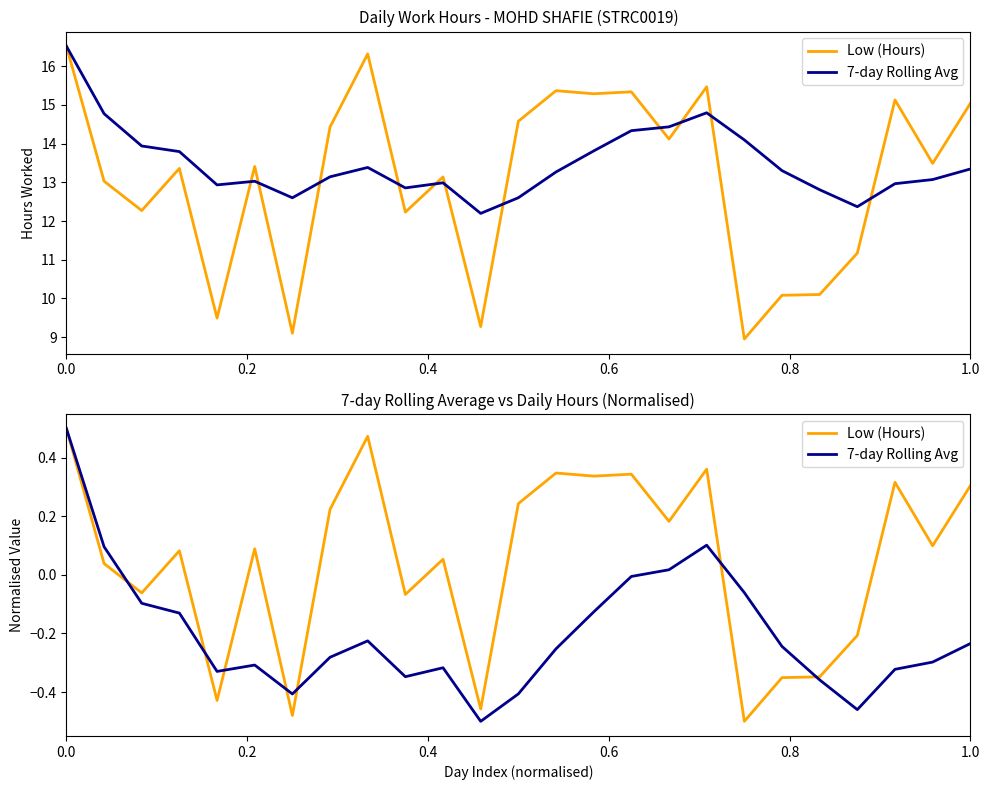

What is the maximum value for Low (Hours)?

0.5